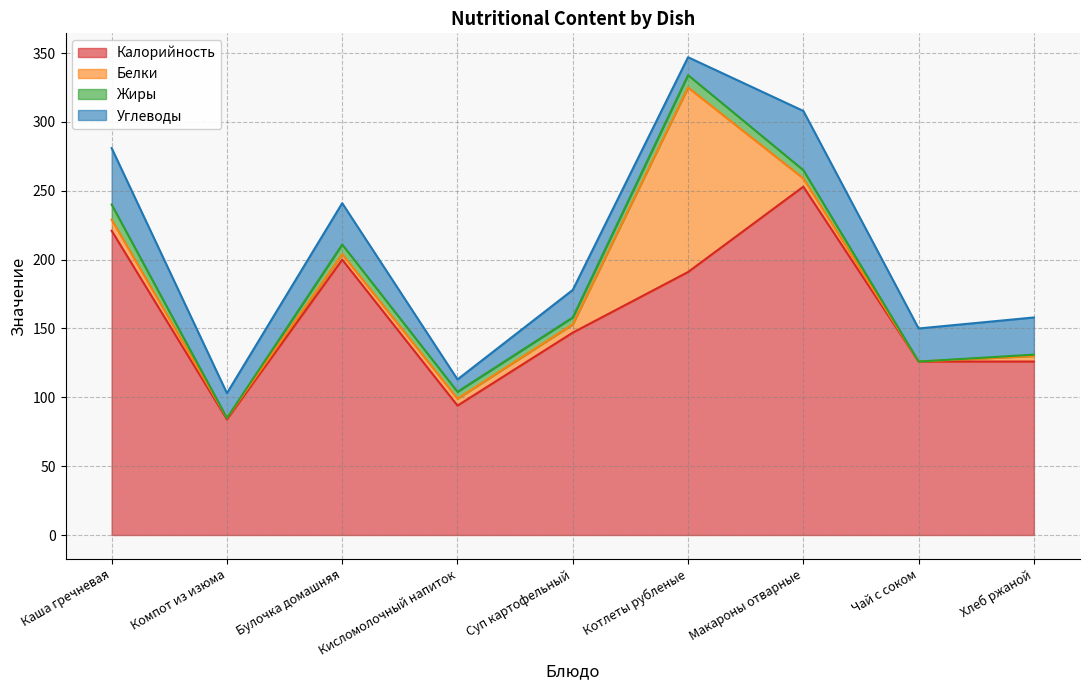

What are all the series names shown in the legend?

Калорийность, Белки, Жиры, Углеводы